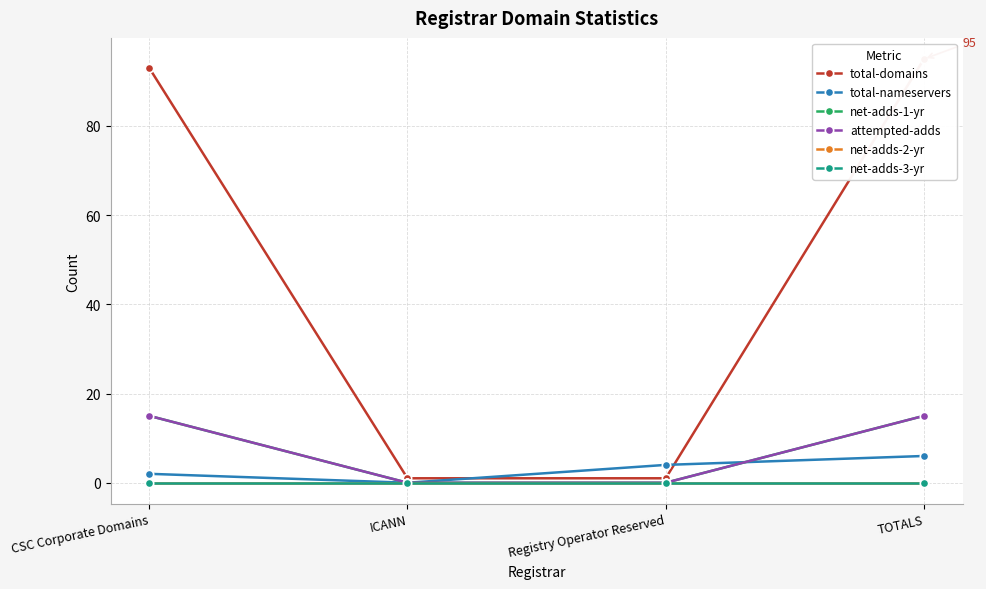

What is the label of the 3rd point from the left?

Registry Operator Reserved